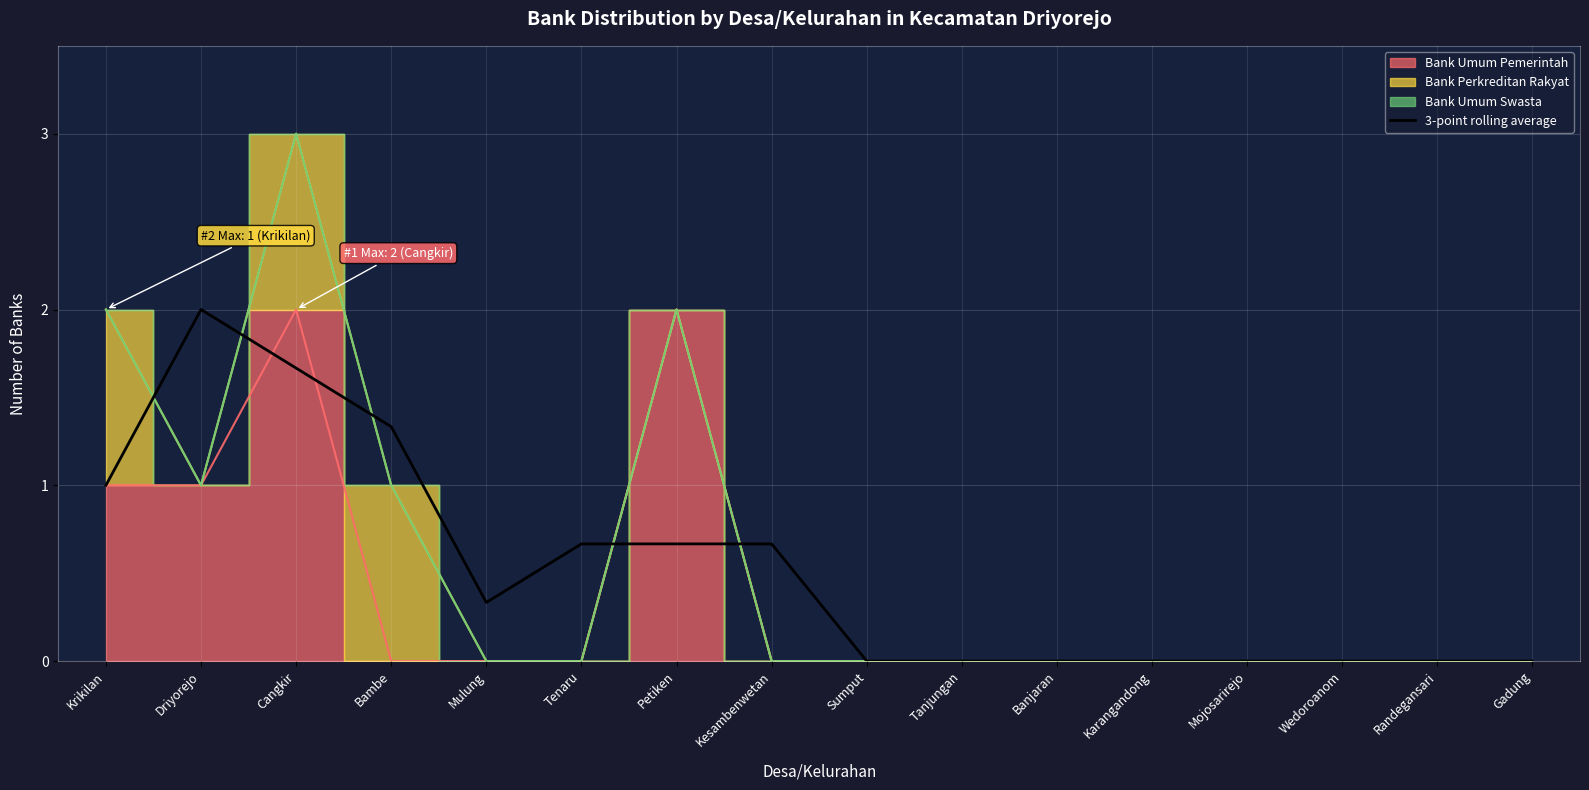

True or false: 3-point rolling average has a value of -0.8 at Gadung.

False